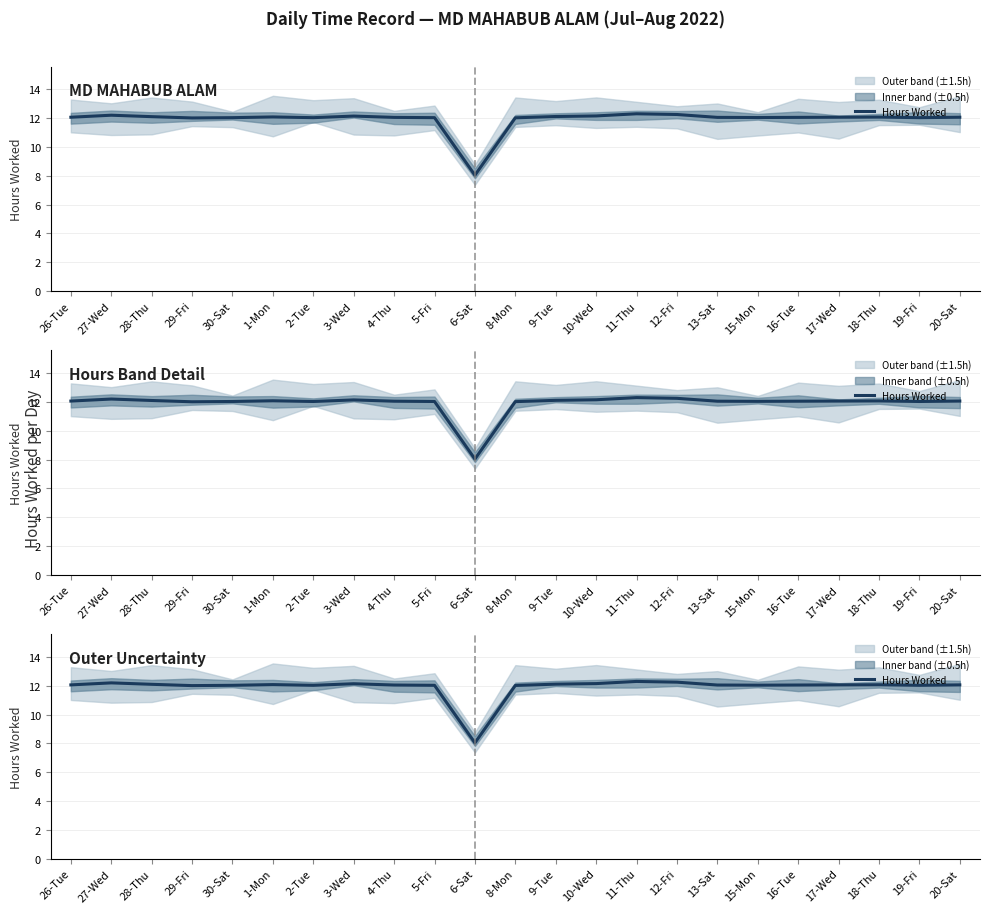

What is the maximum value shown in the chart?

12.3